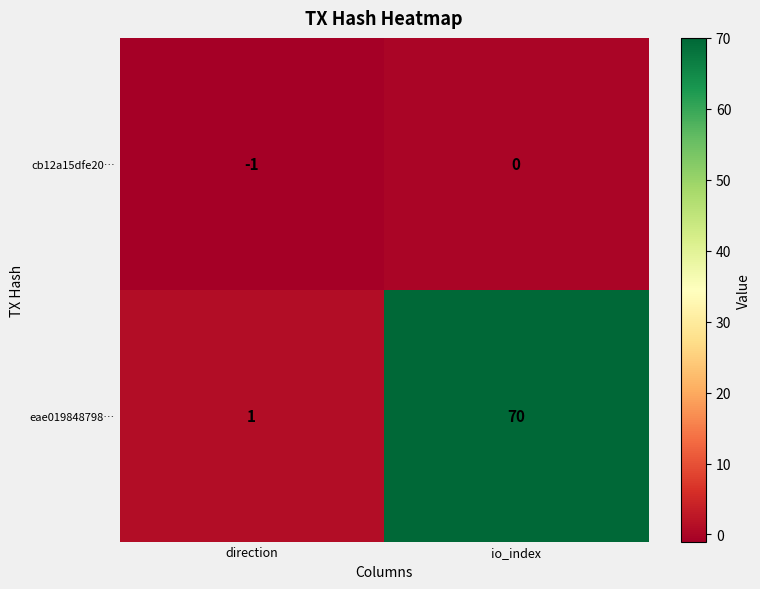

What is the minimum value shown in the chart?

-1